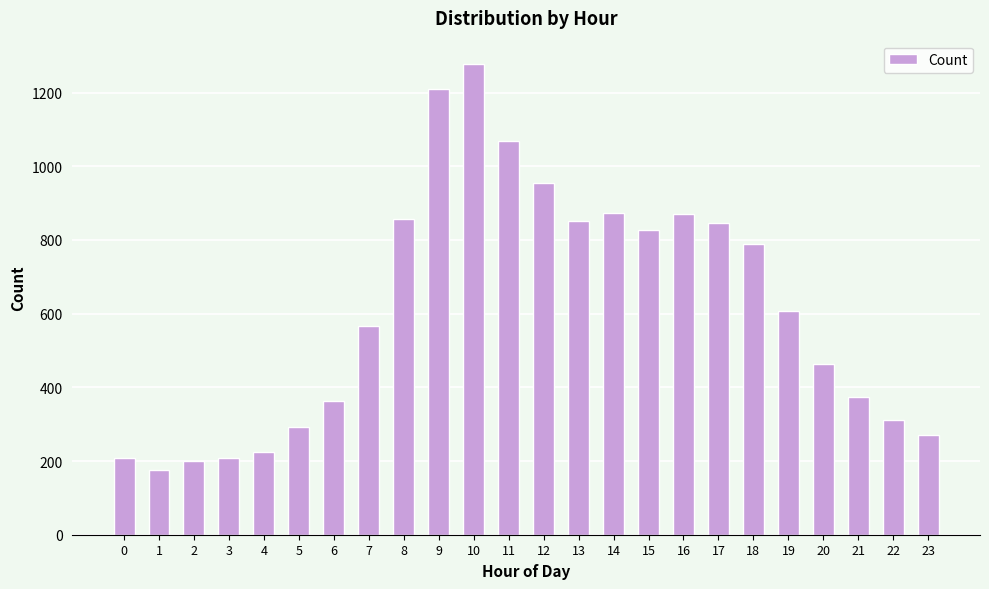

The value at 3 is 371. True or false?

False